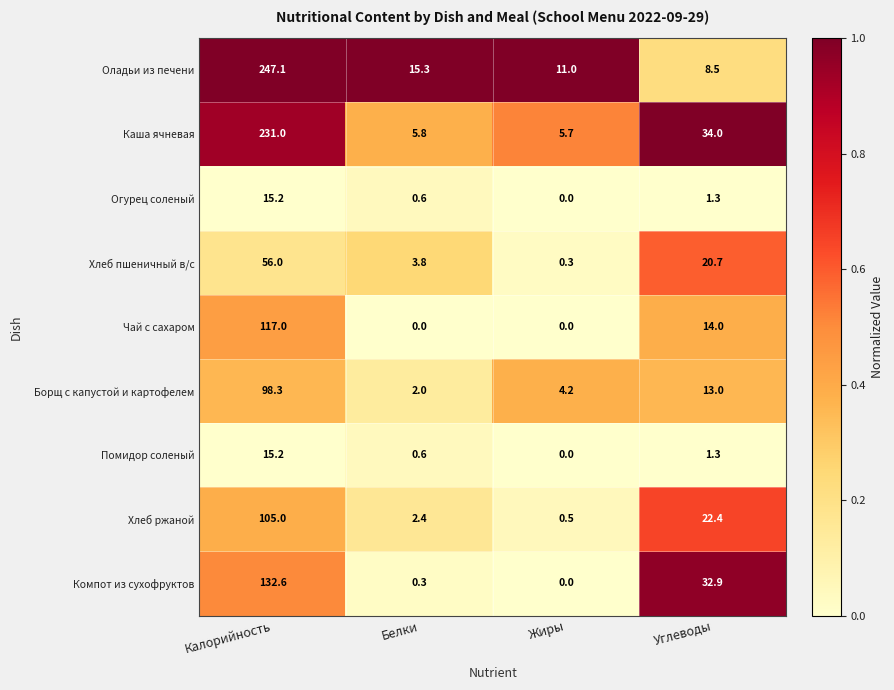

Which series changed the most between Калорийность and Углеводы?

Оладьи из печени